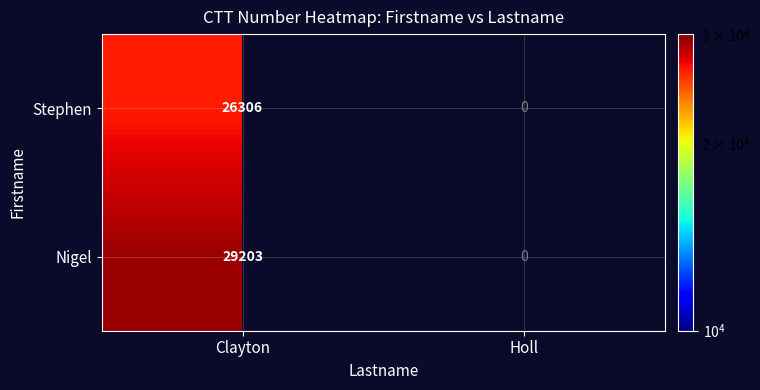

The value of Stephen at Clayton is 7720.9. True or false?

False